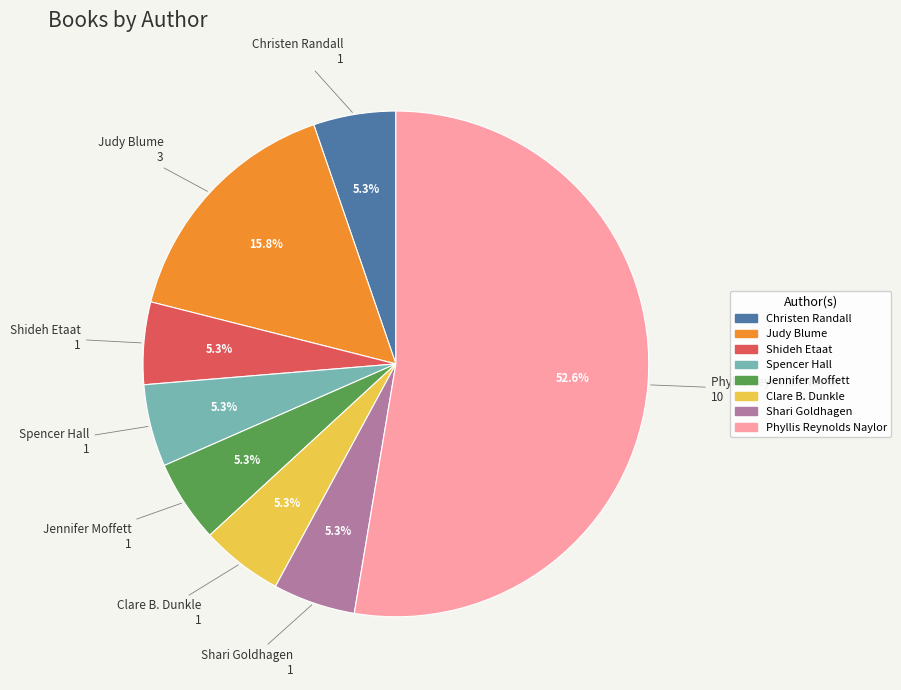

How many segments does this pie chart have?

8